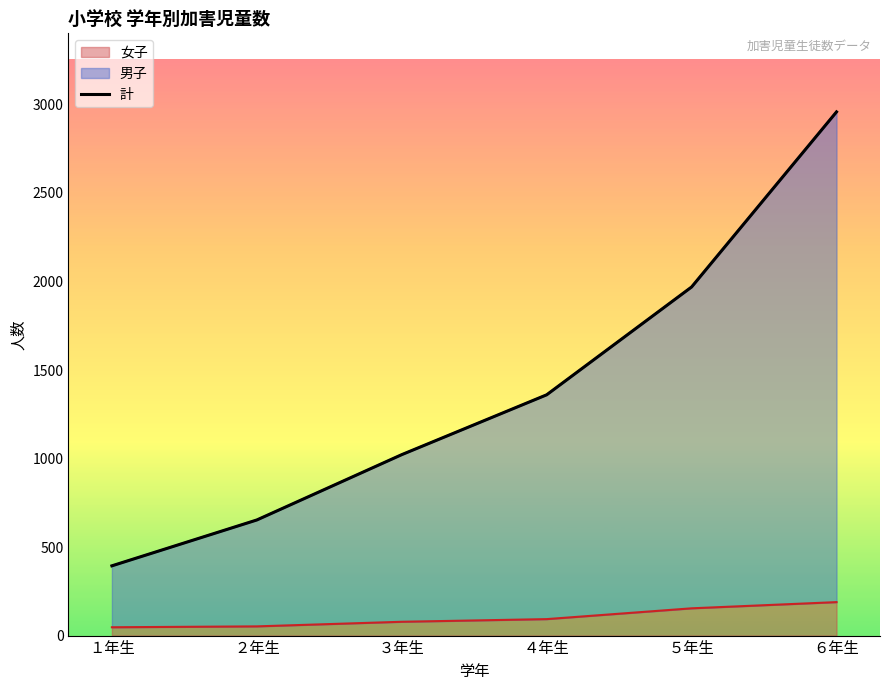

Read the value at ５年生, to the nearest 100.

2000